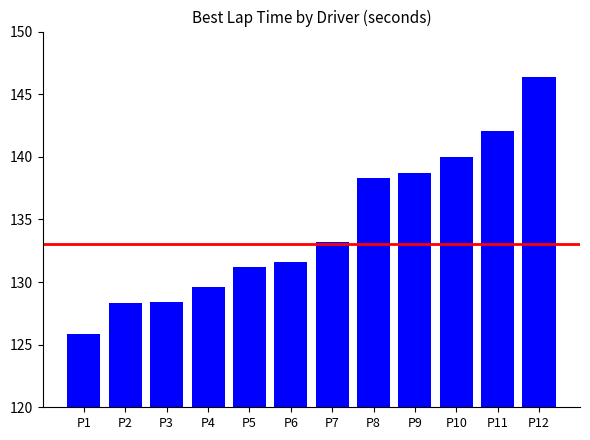

Between P6 and P9, which is larger?

P9